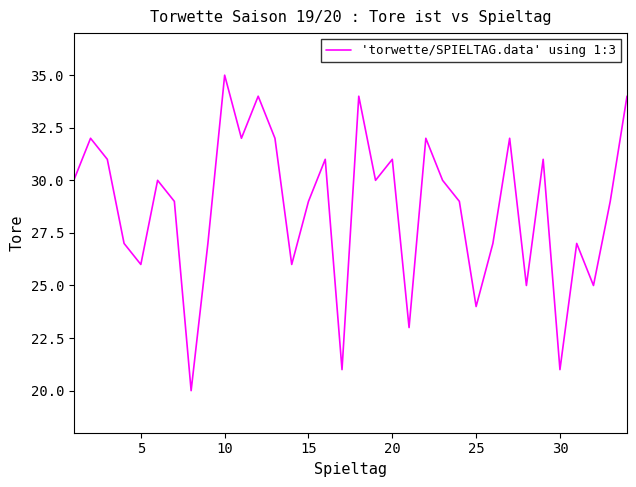

What is the greatest value displayed?

35